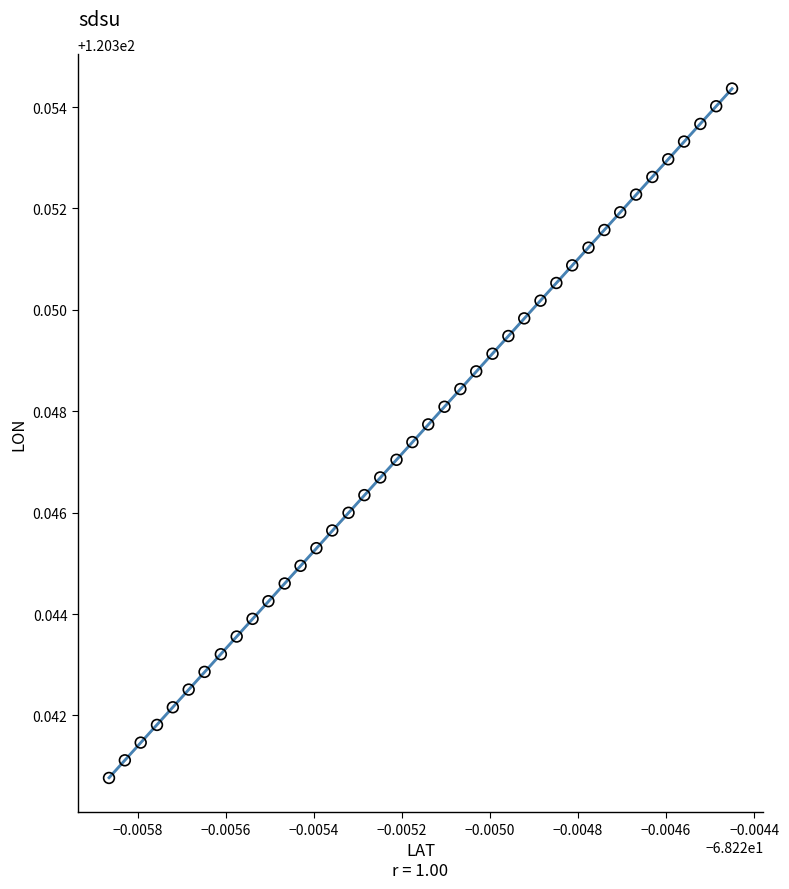

How many points are shown in the scatter plot?

40